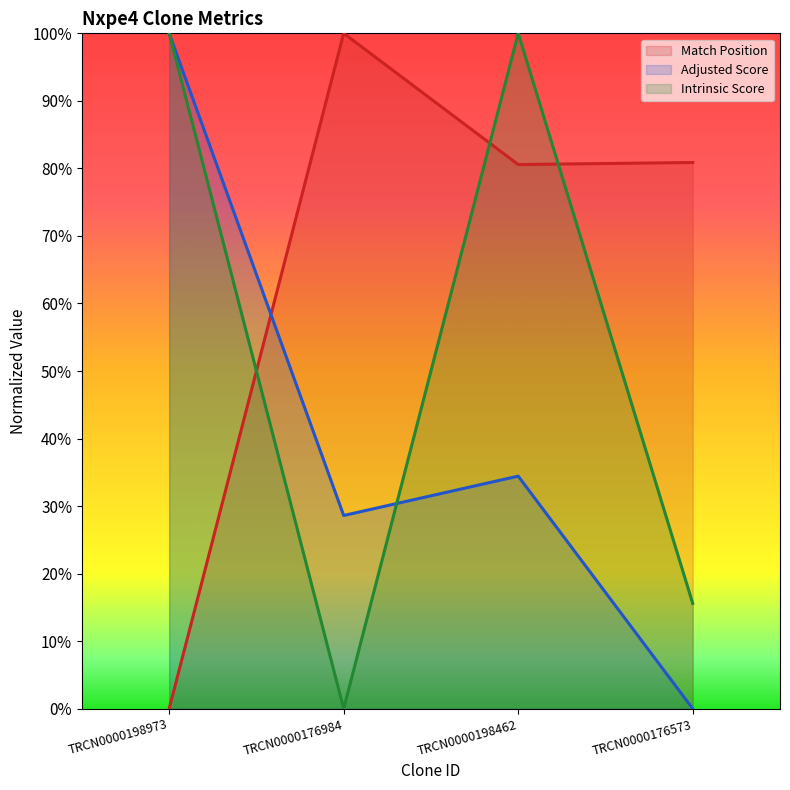

What is the highest value of the Match Position series?

1.0